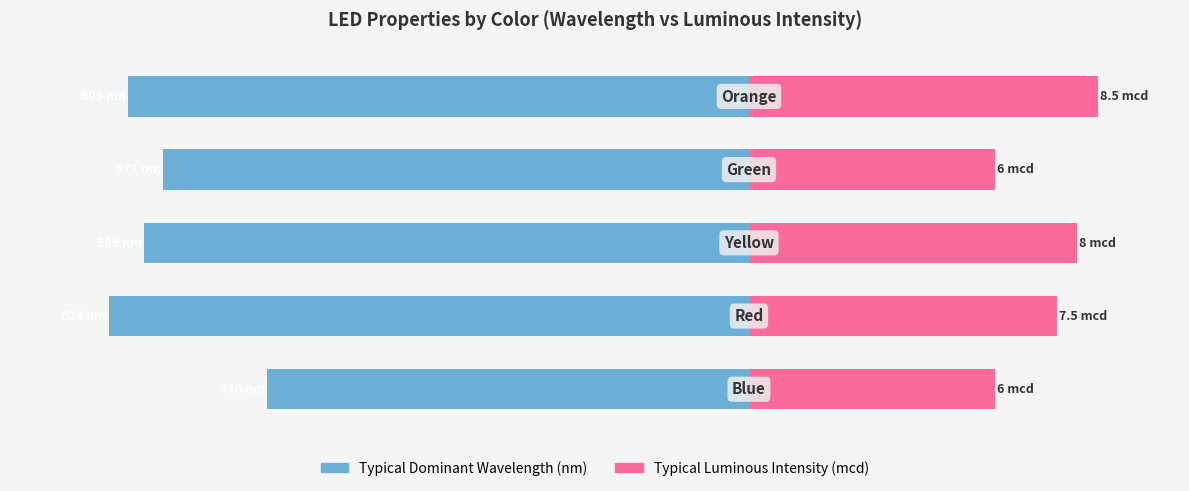

Rank the series at 3 from highest to lowest value.

Typical Luminous Intensity (mcd), Typical Dominant Wavelength (nm)